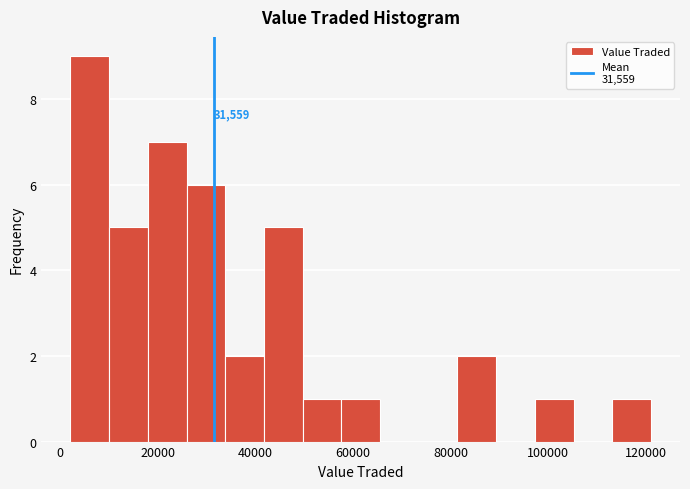

Read against the x-axis, roughly where is the centre of the tallest bar?

6000